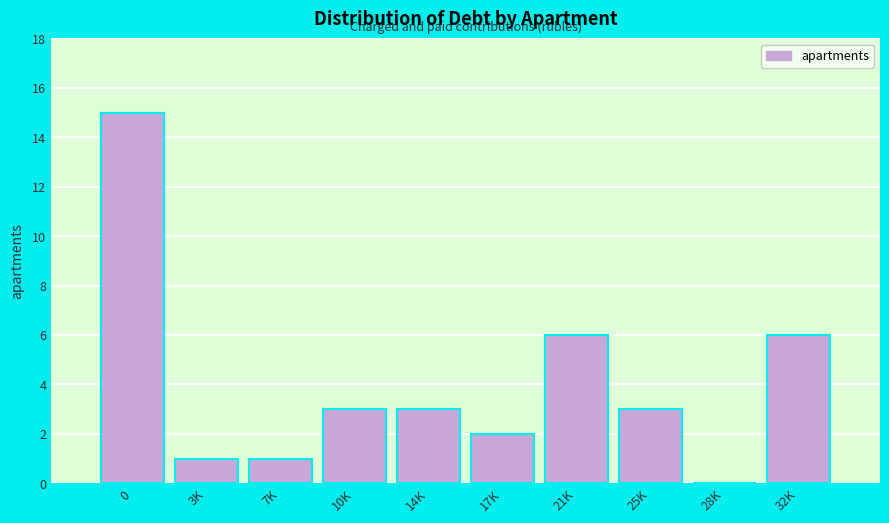

Reading right to left, what are all the values shown in this chart?

32K=6	28K=0	25K=3	21K=6	17K=2	14K=3	10K=3	7K=1	3K=1	0=15